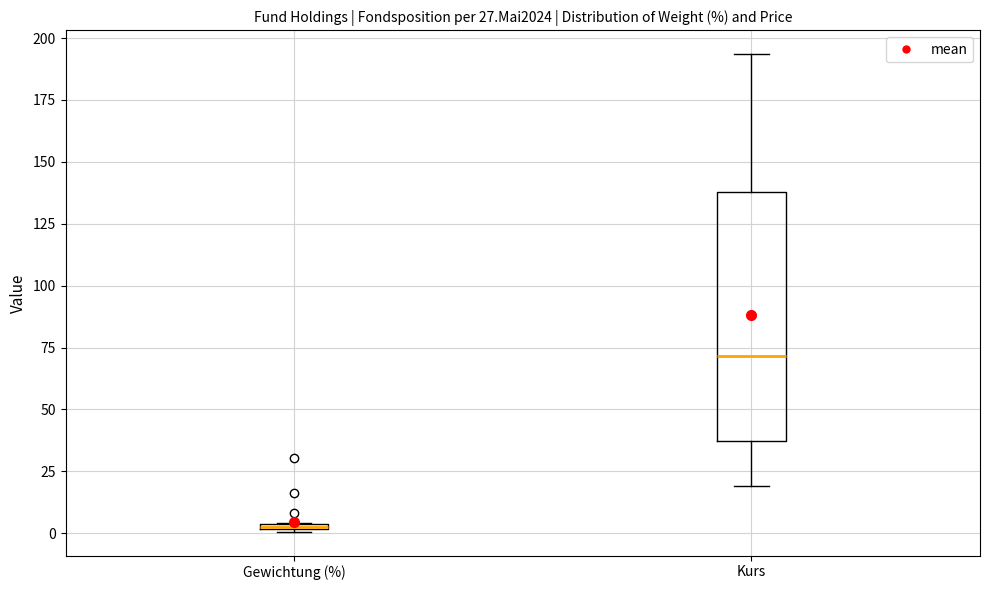

Comparing the boxes themselves (not the whiskers), which one is the tallest?

Kurs